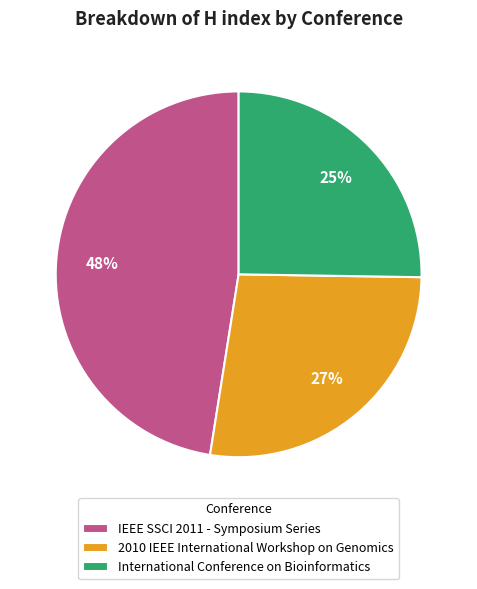

To the nearest percent, what is the difference between the 2010 IEEE International Workshop on Genomics and International Conference on Bioinformatics slice percentages?

2%